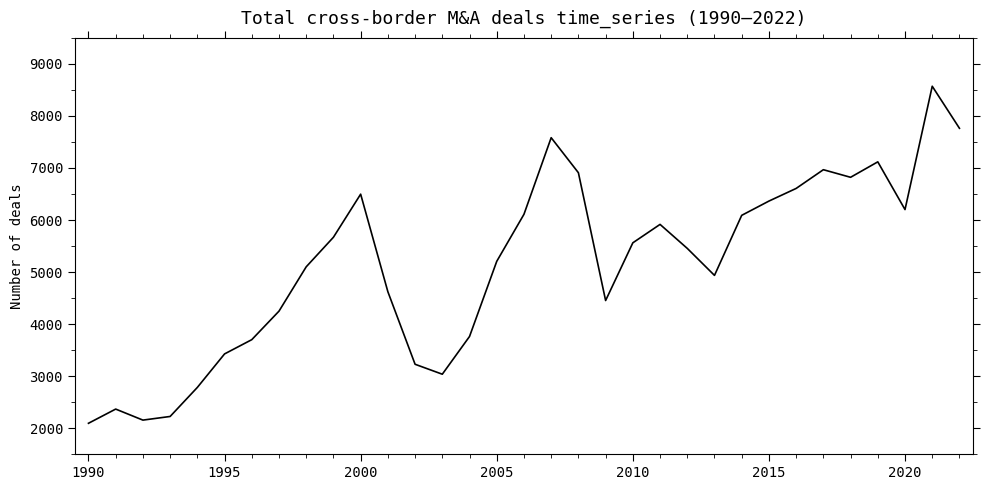

What is the difference between the maximum and minimum values?

6477